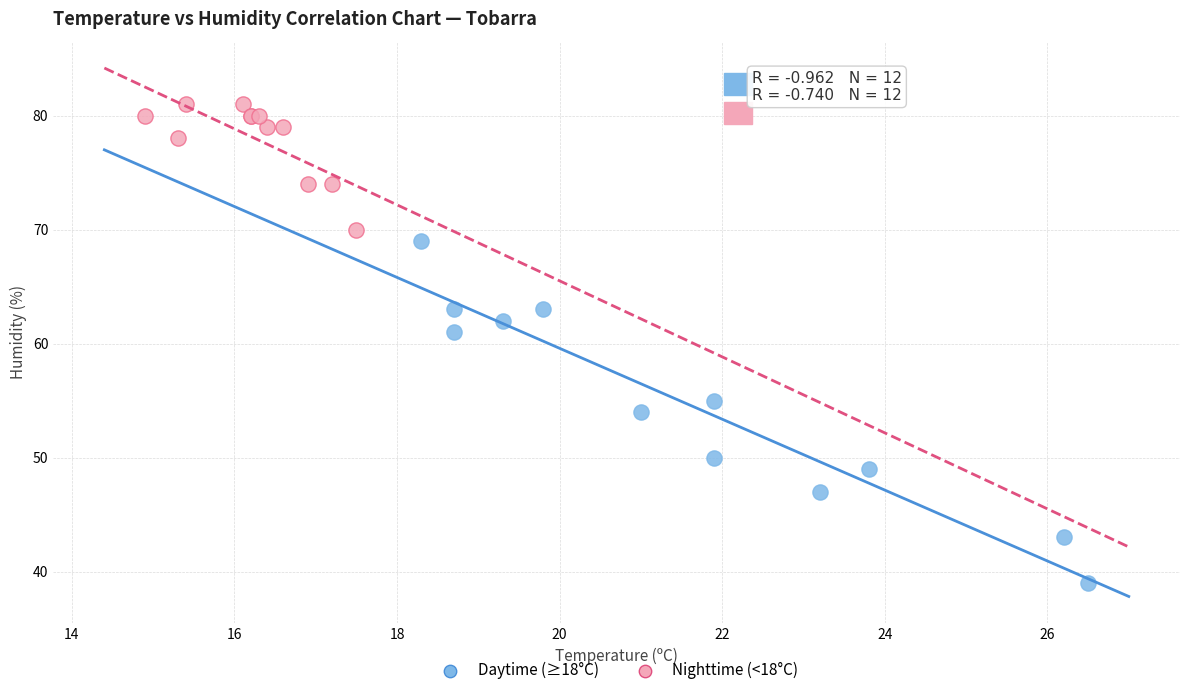

What are all the series names shown in the legend?

Daytime (≥18°C), Nighttime (<18°C)